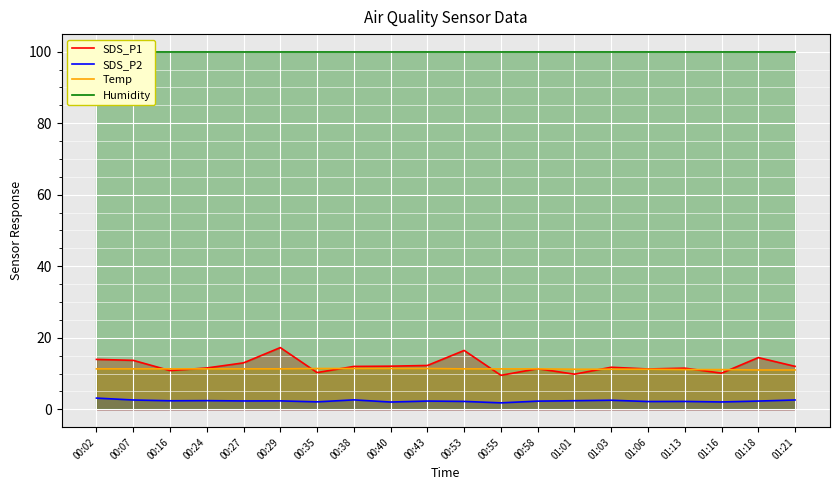

True or false: Humidity and SDS_P1 cross at least once.

False